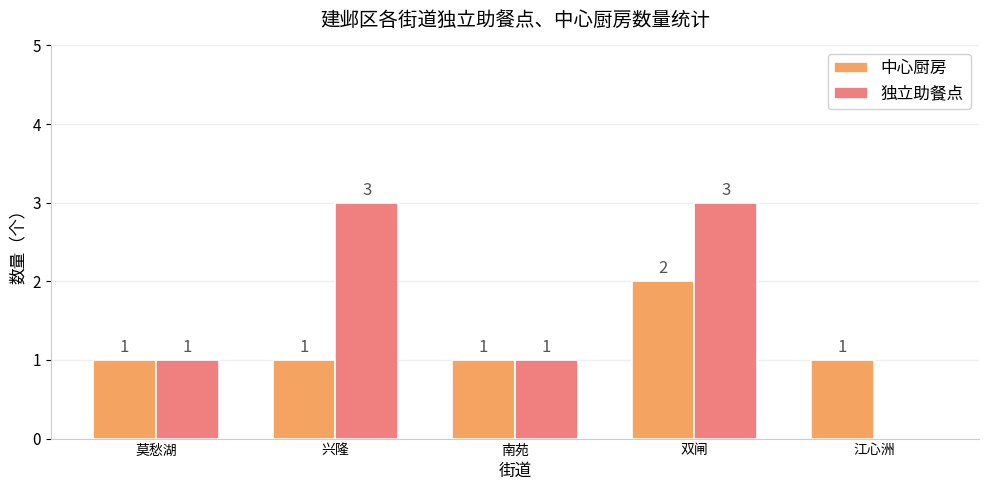

What is the total value across all series at 南苑?

2